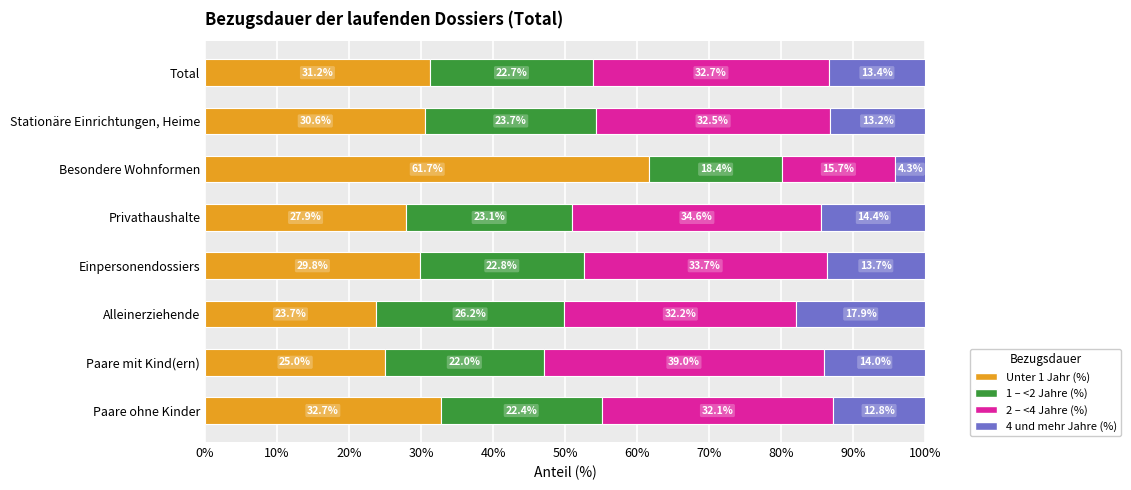

Rank the categories by Unter 1 Jahr (%) value from highest to lowest.

Besondere Wohnformen, Paare ohne Kinder, Total, Stationäre Einrichtungen, Heime, Einpersonendossiers, Privathaushalte, Paare mit Kind(ern), Alleinerziehende